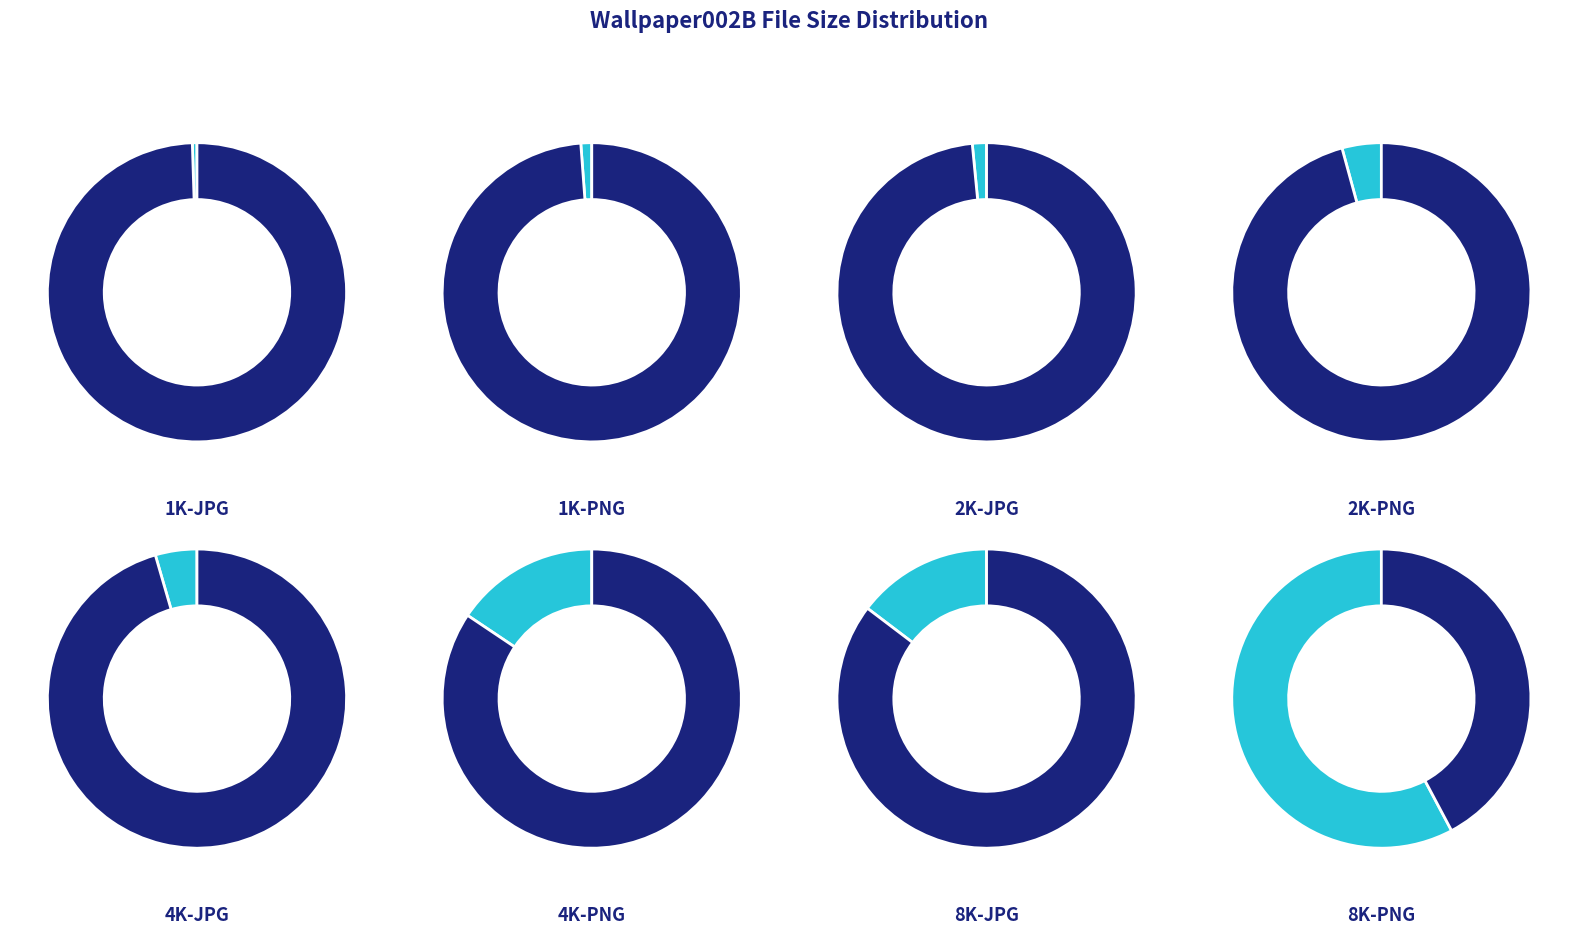

Count the number of slices in the pie.

8